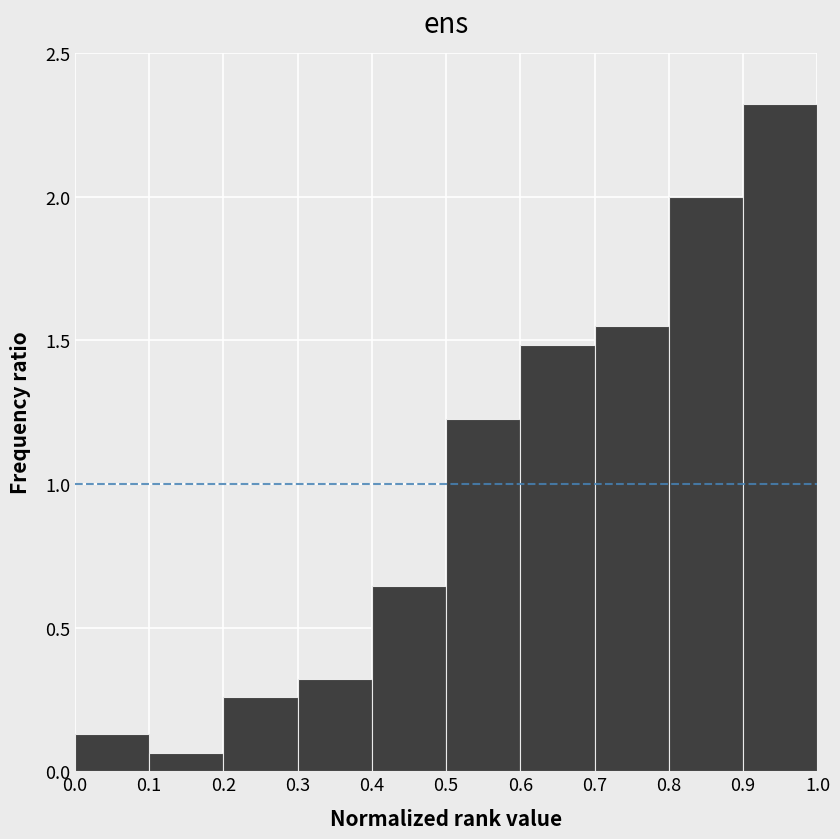

Reading left to right, list every bar in this chart as the range it spans on the x-axis followed by its height. The values are not printed on the chart, so give them approximately, as read against the axis.

0.0 to 0.1: 0.15
0.1 to 0.2: 0.05
0.2 to 0.3: 0.25
0.3 to 0.4: 0.30
0.4 to 0.5: 0.65
0.5 to 0.6: 1.25
0.6 to 0.7: 1.50
0.7 to 0.8: 1.55
0.8 to 0.9: 2.00
0.9 to 1.0: 2.30